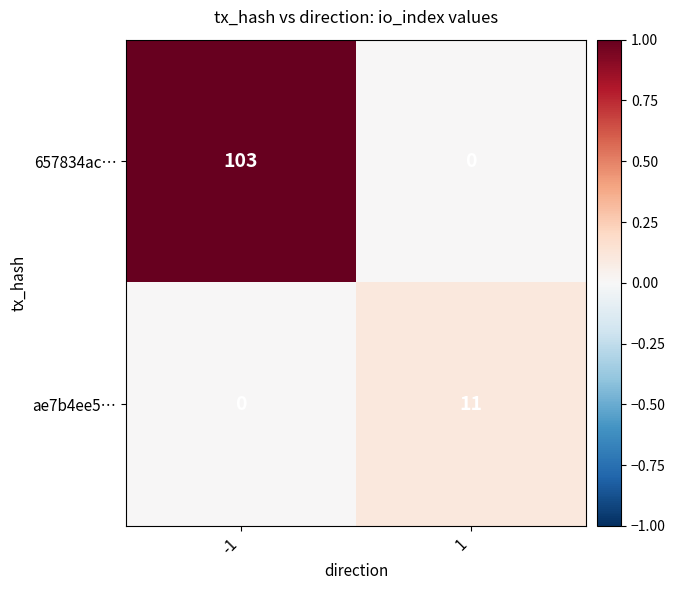

Is it true that 657834ac… equals 70 at 1?

False